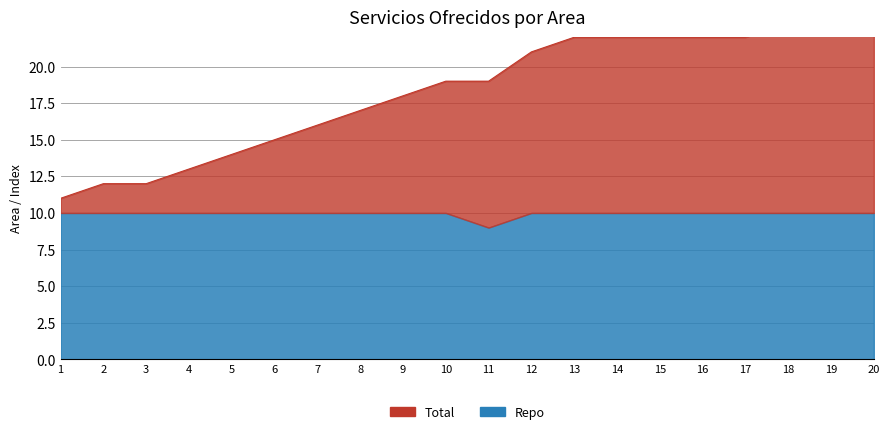

Where does the Total series first go above 11?

12